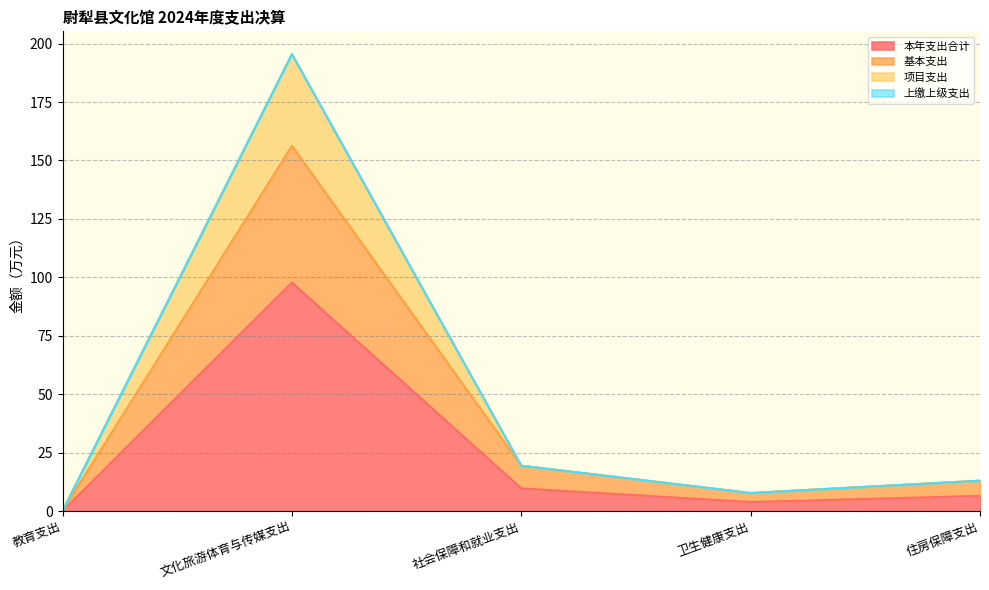

The 项目支出 series shows 13.0 at 住房保障支出. True or false?

True